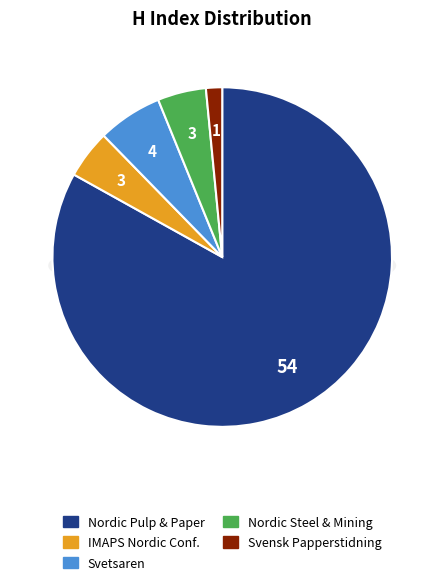

Does any single category account for the majority?

Yes